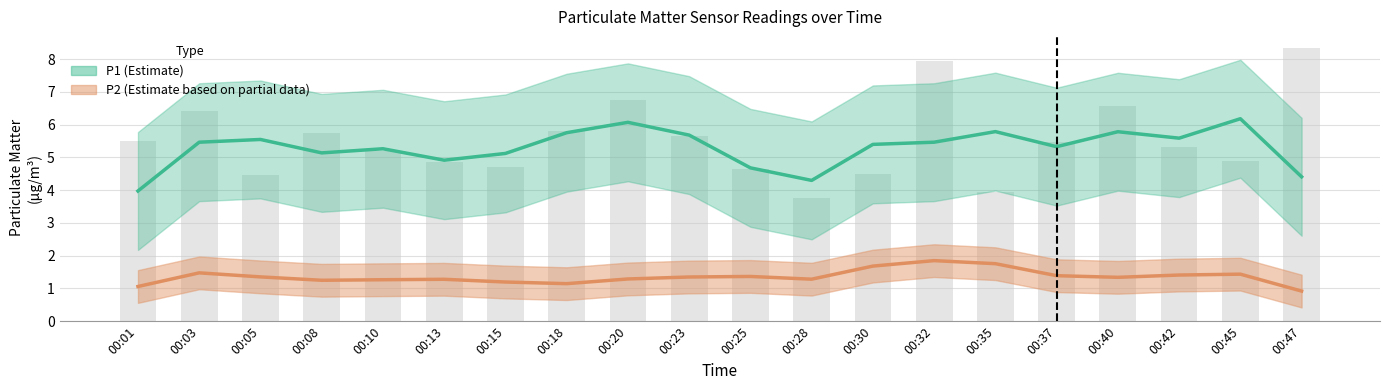

True or false: P1 has a value of 4.8 at 00:13.

True